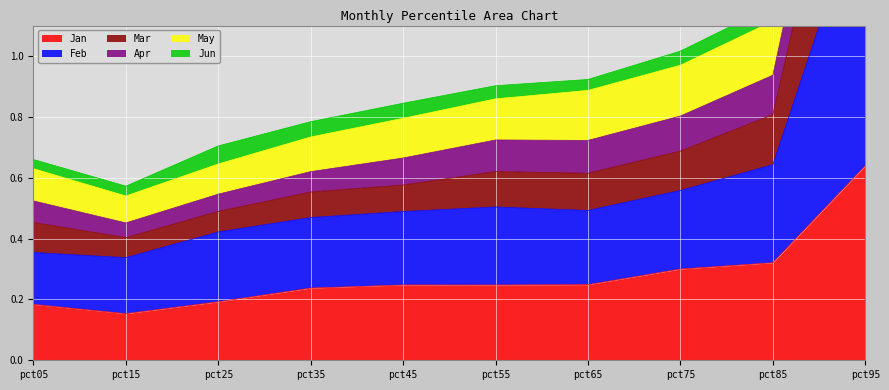

What is the maximum value shown in the chart?

3.3